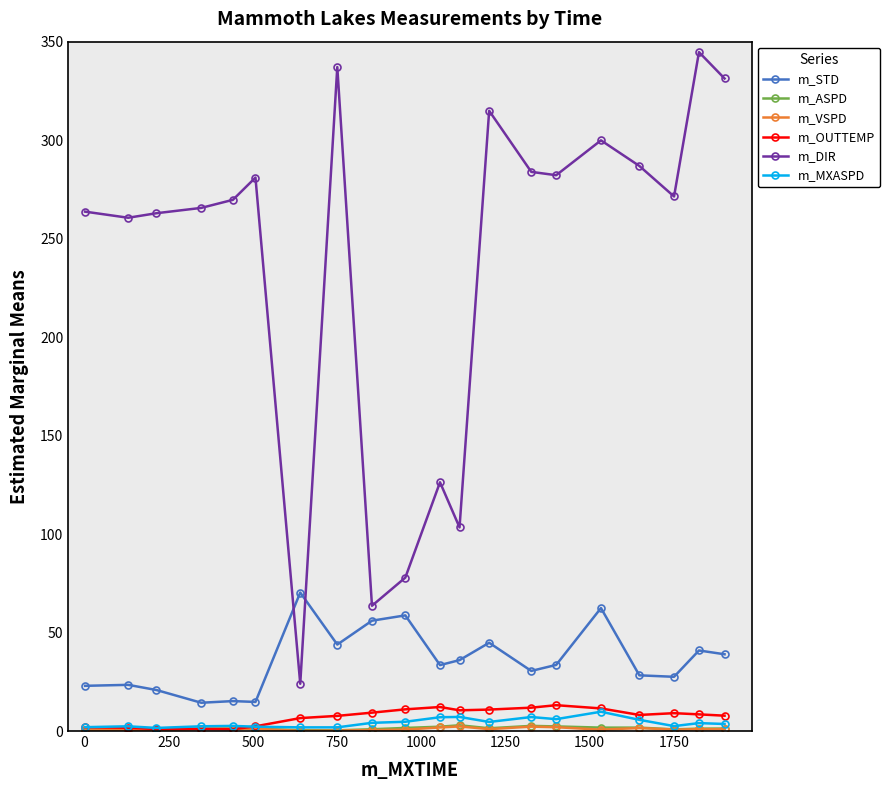

True or false: m_OUTTEMP and m_STD cross at least once.

False